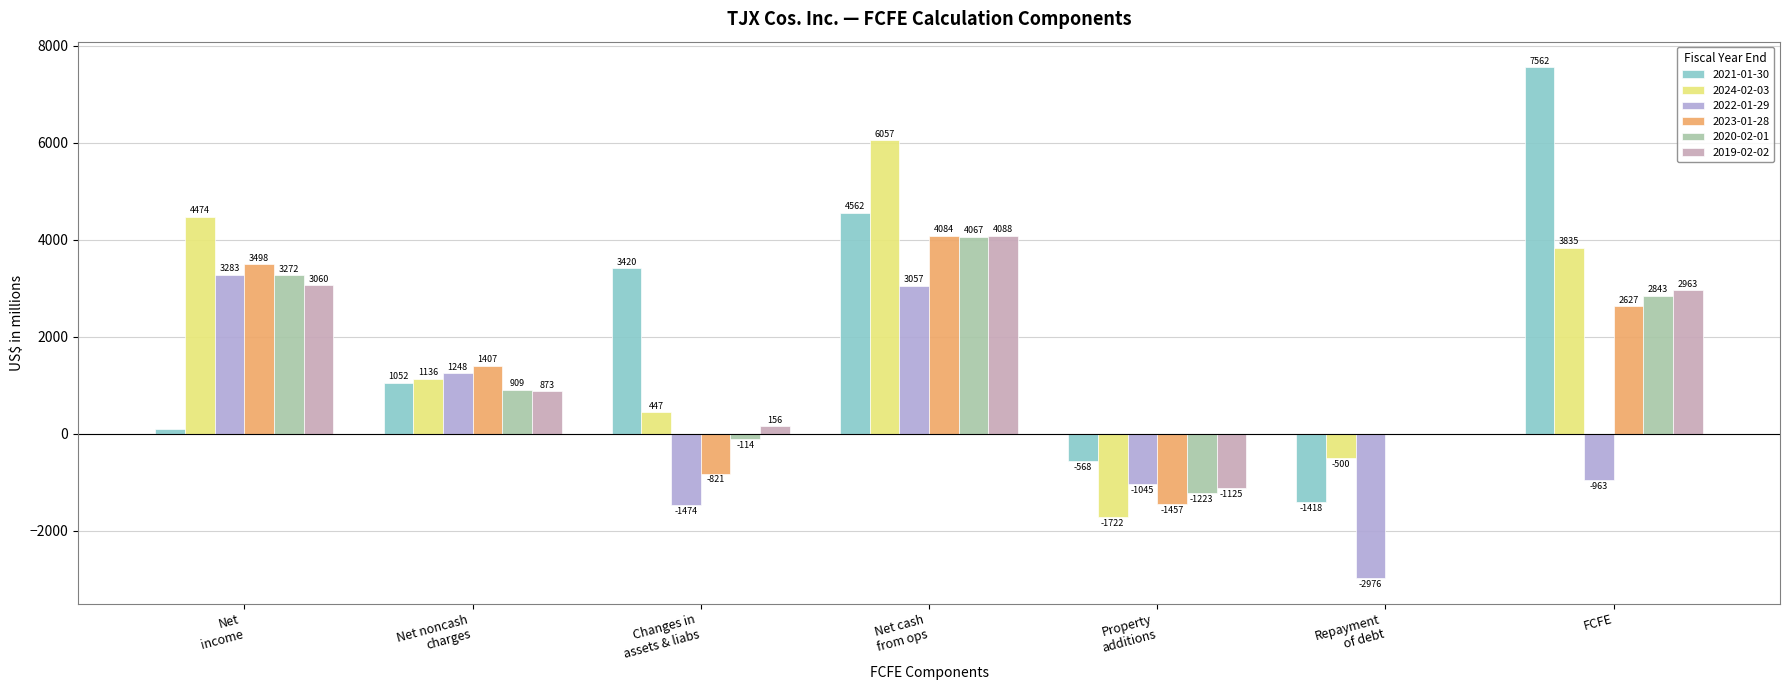

Where does the 2022-01-29 series first go above -963?

Net
income